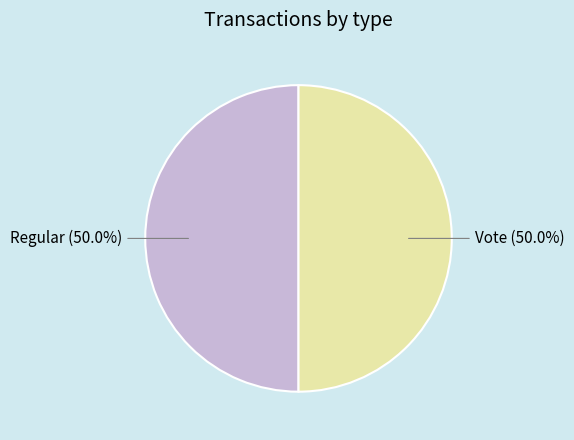

True or false: Regular accounts for 50% of the total.

True